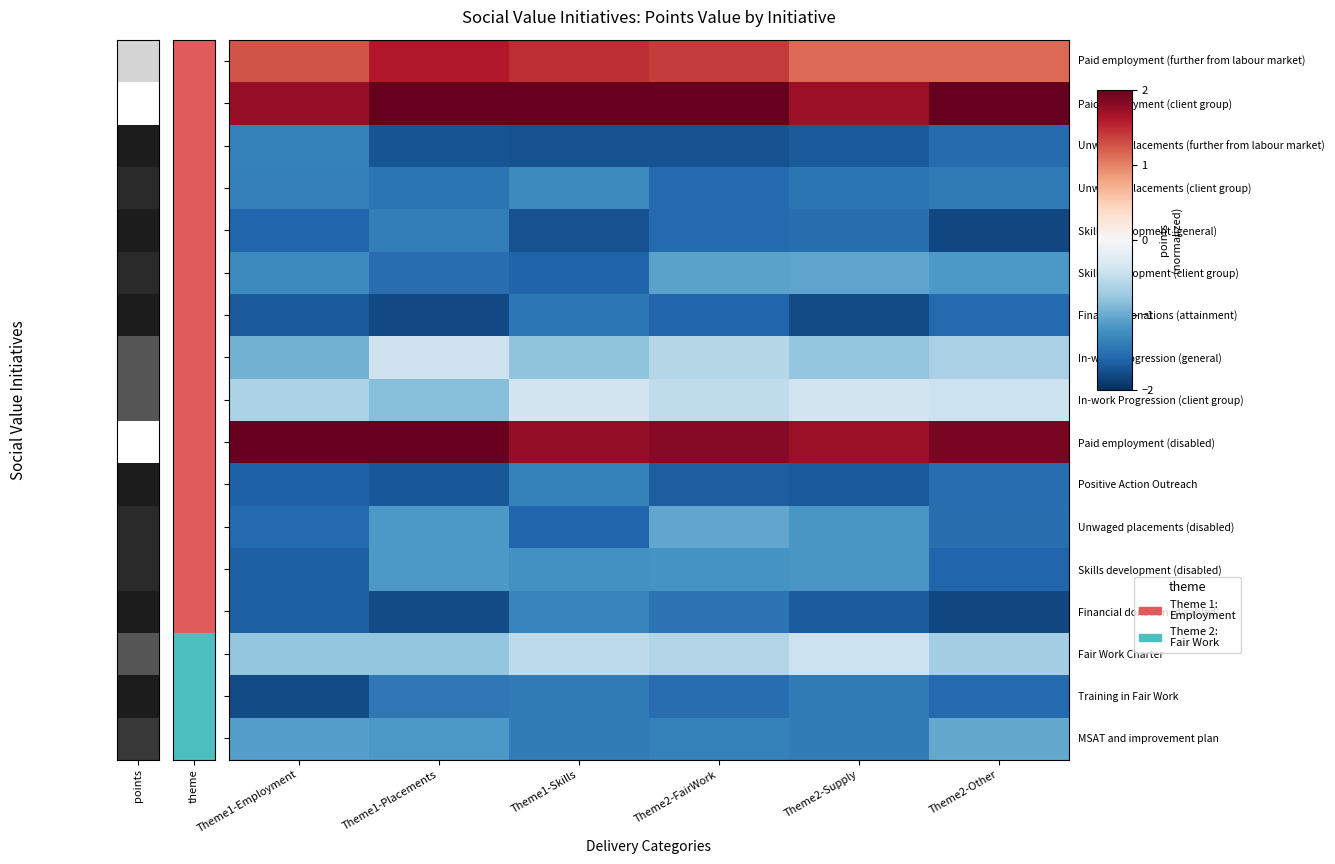

Reading right to left, what are all the values shown in this chart?

Paid employment (further from labour market): Theme2-Other=1.1	Theme2-Supply=1.1	Theme2-FairWork=1.4	Theme1-Skills=1.5	Theme1-Placements=1.6	Theme1-Employment=1.3
Paid employment (client group): Theme2-Other=2.0	Theme2-Supply=1.7	Theme2-FairWork=2.0	Theme1-Skills=2.0	Theme1-Placements=2.0	Theme1-Employment=1.7
Unwaged placements (further from labour market): Theme2-Other=-1.5	Theme2-Supply=-1.7	Theme2-FairWork=-1.7	Theme1-Skills=-1.7	Theme1-Placements=-1.7	Theme1-Employment=-1.4
Unwaged placements (client group): Theme2-Other=-1.4	Theme2-Supply=-1.5	Theme2-FairWork=-1.5	Theme1-Skills=-1.3	Theme1-Placements=-1.5	Theme1-Employment=-1.4
Skills development (general): Theme2-Other=-1.8	Theme2-Supply=-1.5	Theme2-FairWork=-1.5	Theme1-Skills=-1.7	Theme1-Placements=-1.4	Theme1-Employment=-1.6
Skills development (client group): Theme2-Other=-1.1	Theme2-Supply=-1.1	Theme2-FairWork=-1.1	Theme1-Skills=-1.6	Theme1-Placements=-1.5	Theme1-Employment=-1.3
Financial donations (attainment): Theme2-Other=-1.6	Theme2-Supply=-1.8	Theme2-FairWork=-1.6	Theme1-Skills=-1.4	Theme1-Placements=-1.8	Theme1-Employment=-1.7
In-work Progression (general): Theme2-Other=-0.7	Theme2-Supply=-0.8	Theme2-FairWork=-0.6	Theme1-Skills=-0.8	Theme1-Placements=-0.4	Theme1-Employment=-0.9
In-work Progression (client group): Theme2-Other=-0.4	Theme2-Supply=-0.4	Theme2-FairWork=-0.5	Theme1-Skills=-0.4	Theme1-Placements=-0.9	Theme1-Employment=-0.6
Paid employment (disabled): Theme2-Other=1.9	Theme2-Supply=1.7	Theme2-FairWork=1.8	Theme1-Skills=1.8	Theme1-Placements=2.0	Theme1-Employment=2.0
Positive Action Outreach: Theme2-Other=-1.5	Theme2-Supply=-1.7	Theme2-FairWork=-1.6	Theme1-Skills=-1.4	Theme1-Placements=-1.7	Theme1-Employment=-1.6
Unwaged placements (disabled): Theme2-Other=-1.5	Theme2-Supply=-1.2	Theme2-FairWork=-1.0	Theme1-Skills=-1.6	Theme1-Placements=-1.2	Theme1-Employment=-1.5
Skills development (disabled): Theme2-Other=-1.6	Theme2-Supply=-1.2	Theme2-FairWork=-1.2	Theme1-Skills=-1.2	Theme1-Placements=-1.1	Theme1-Employment=-1.6
Financial donation (disabled): Theme2-Other=-1.8	Theme2-Supply=-1.7	Theme2-FairWork=-1.5	Theme1-Skills=-1.3	Theme1-Placements=-1.8	Theme1-Employment=-1.6
Fair Work Charter: Theme2-Other=-0.7	Theme2-Supply=-0.4	Theme2-FairWork=-0.6	Theme1-Skills=-0.5	Theme1-Placements=-0.8	Theme1-Employment=-0.8
Training in Fair Work: Theme2-Other=-1.6	Theme2-Supply=-1.4	Theme2-FairWork=-1.5	Theme1-Skills=-1.4	Theme1-Placements=-1.4	Theme1-Employment=-1.8
MSAT and improvement plan: Theme2-Other=-1.0	Theme2-Supply=-1.4	Theme2-FairWork=-1.3	Theme1-Skills=-1.4	Theme1-Placements=-1.2	Theme1-Employment=-1.1